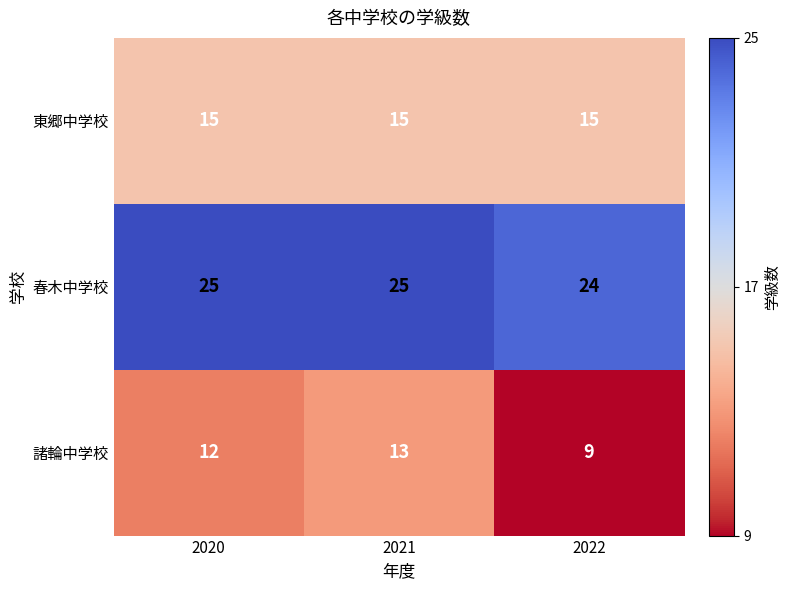

What is the average value of the 諸輪中学校 series?

11